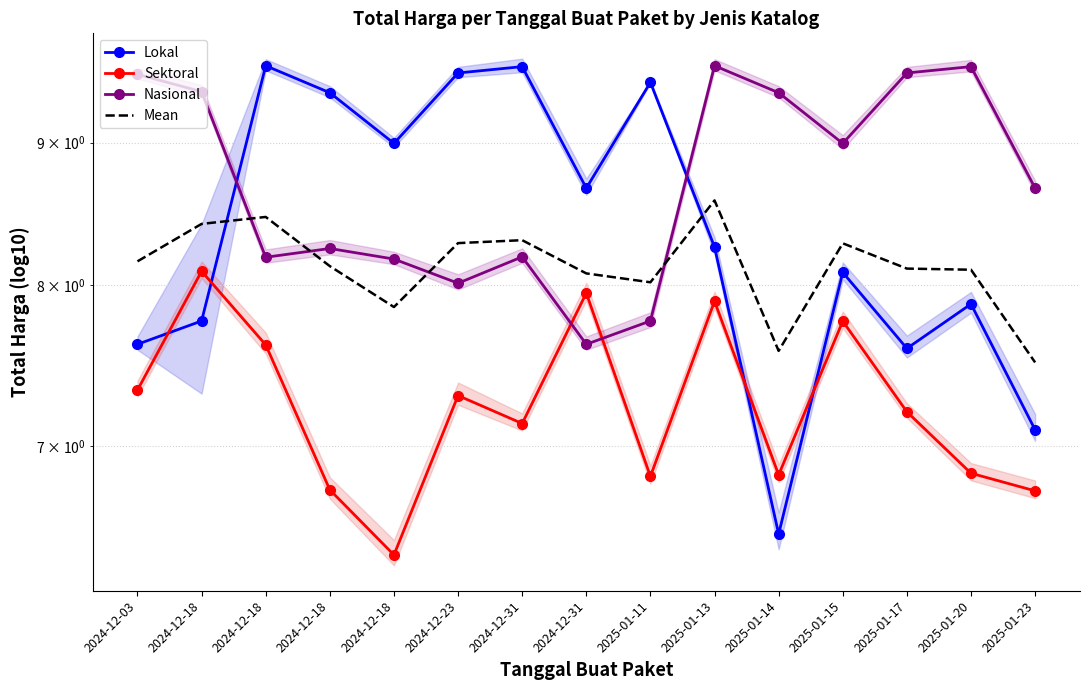

At which label does Mean first exceed 8?

2024-12-03